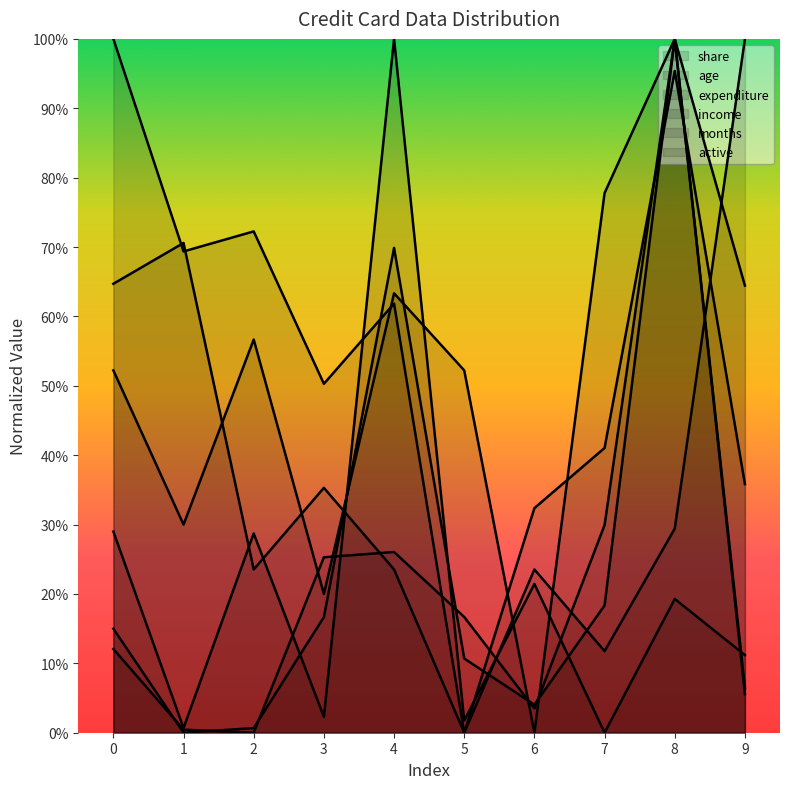

Reading left to right, transcribe all the data shown in this chart.

share: 0=0.1	1=0.0	2=0.0	3=0.3	4=0.3	5=0.2	6=0.0	7=0.3	8=1.0	9=0.1
age: 0=1.0	1=0.7	2=0.7	3=0.5	4=0.6	5=0.0	6=0.3	7=0.4	8=1.0	9=0.4
expenditure: 0=0.1	1=0.0	2=0.0	3=0.2	4=0.7	5=0.1	6=0.0	7=0.2	8=1.0	9=0.1
income: 0=0.3	1=0.0	2=0.3	3=0.0	4=1.0	5=0.0	6=0.2	7=0.0	8=0.2	9=0.1
months: 0=0.5	1=0.3	2=0.6	3=0.2	4=0.6	5=0.5	6=0.0	7=0.8	8=1.0	9=0.6
active: 0=0.6	1=0.7	2=0.2	3=0.4	4=0.2	5=0.0	6=0.2	7=0.1	8=0.3	9=1.0